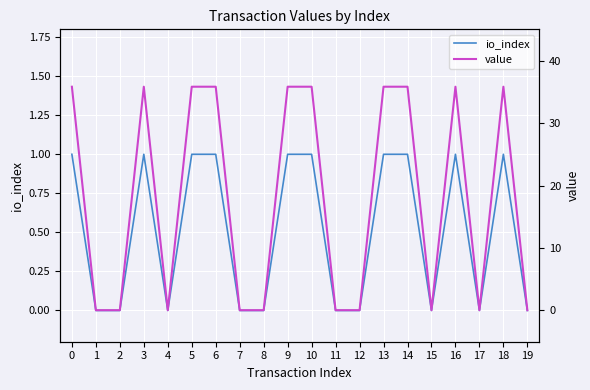

List the series in order of their overall mean, lowest first.

io_index, value